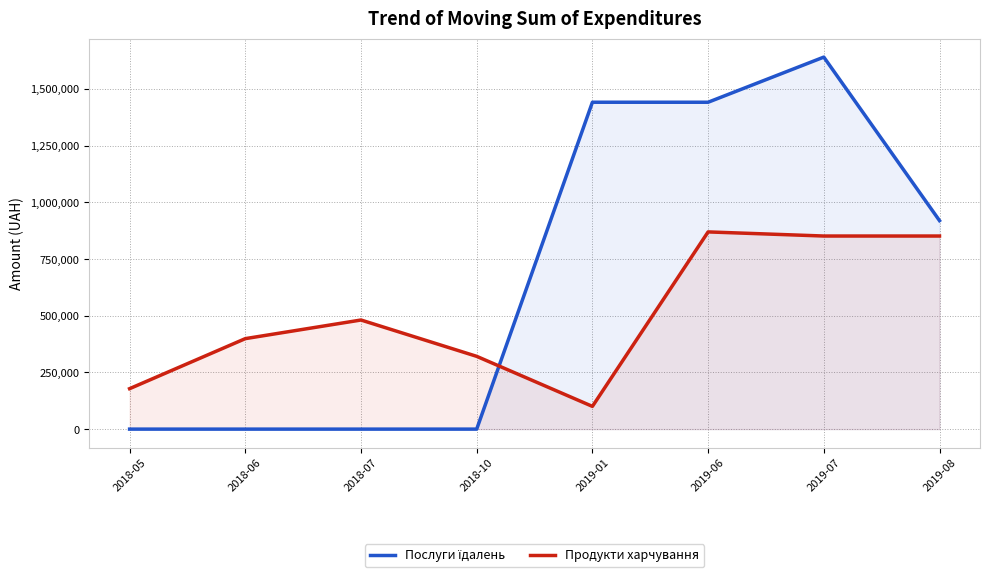

How many values in Послуги їдалень are above zero?

4